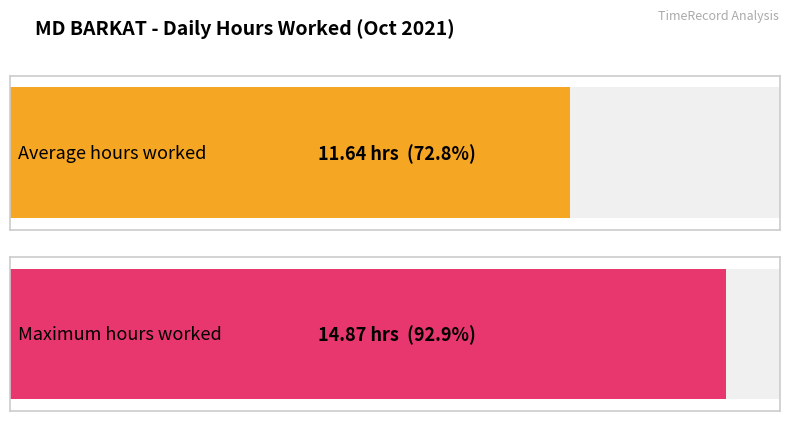

Count the number of data series in this chart.

1